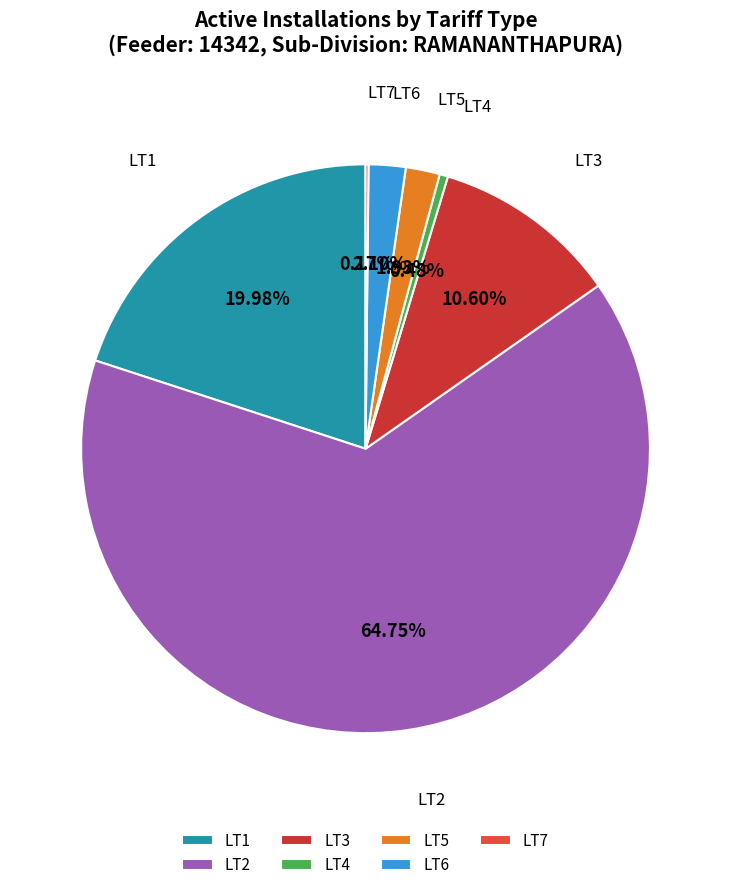

What is the ratio of the value at LT3 to the value at LT4?

22.2